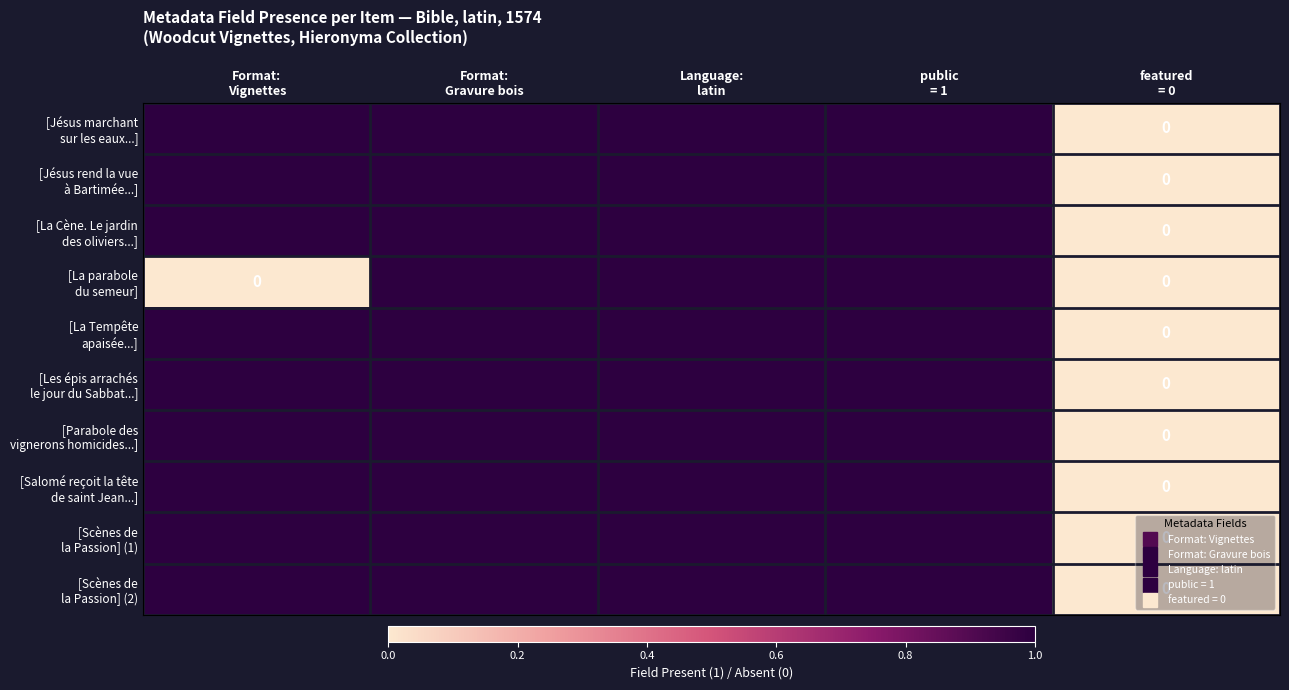

Which series changed the most between Language: latin and featured = 0?

[Jésus marchant sur les eaux...]